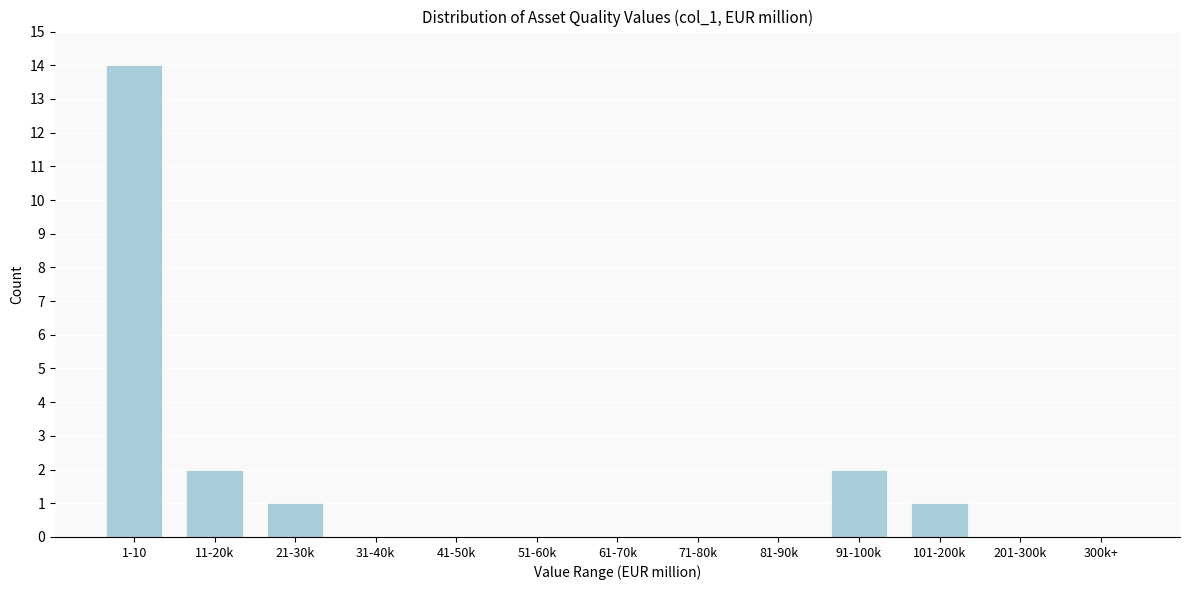

Reading left to right, list all the values displayed in this chart.

1-10=14	11-20k=2	21-30k=1	31-40k=0	41-50k=0	51-60k=0	61-70k=0	71-80k=0	81-90k=0	91-100k=2	101-200k=1	201-300k=0	300k+=0